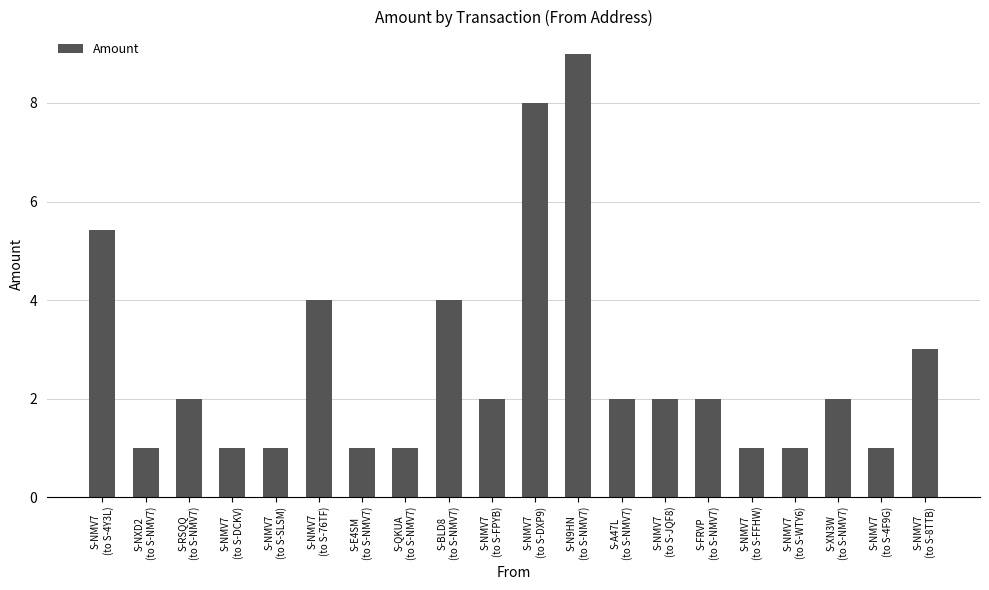

What is the difference between the maximum and second lowest values?

8.0